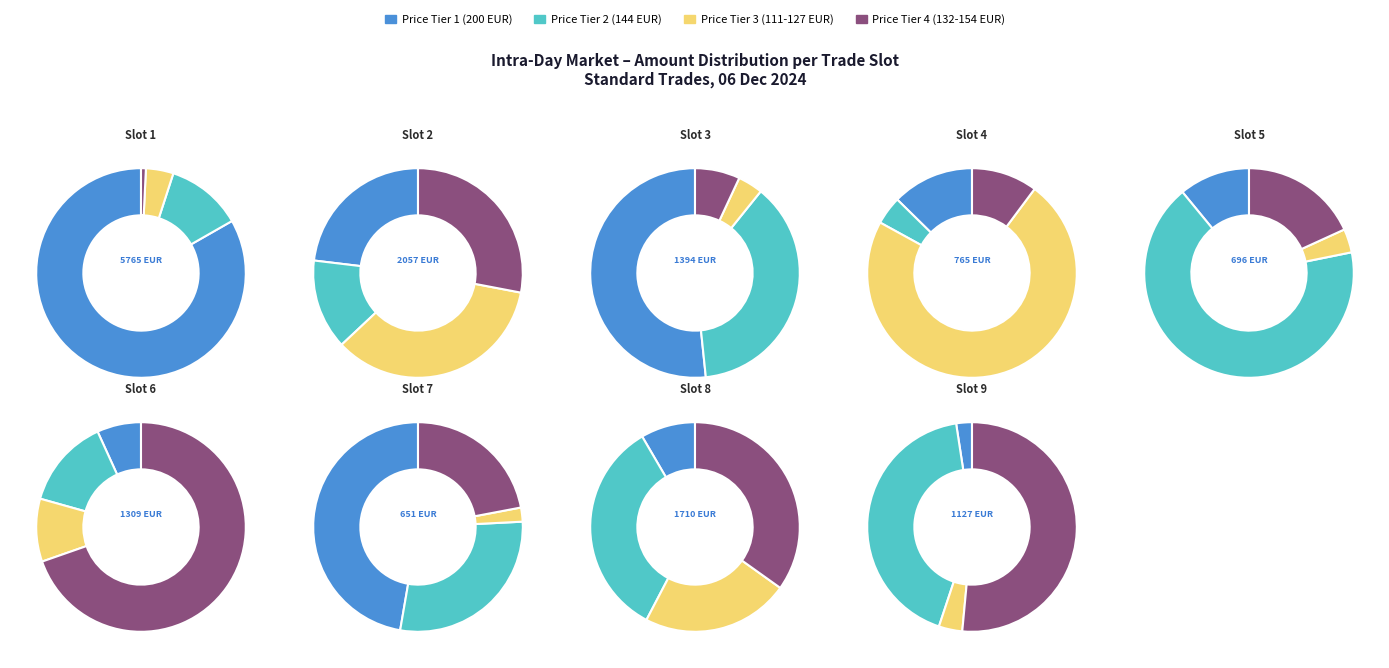

What percentage do 20241206 01:15-01:30 and 20241206 00:00-00:15 together represent?

59.5%